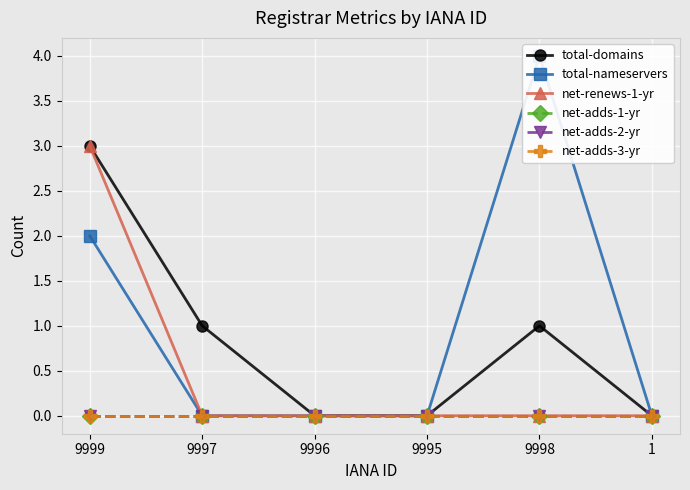

Which category has the lowest value in the net-renews-1-yr series?

9997